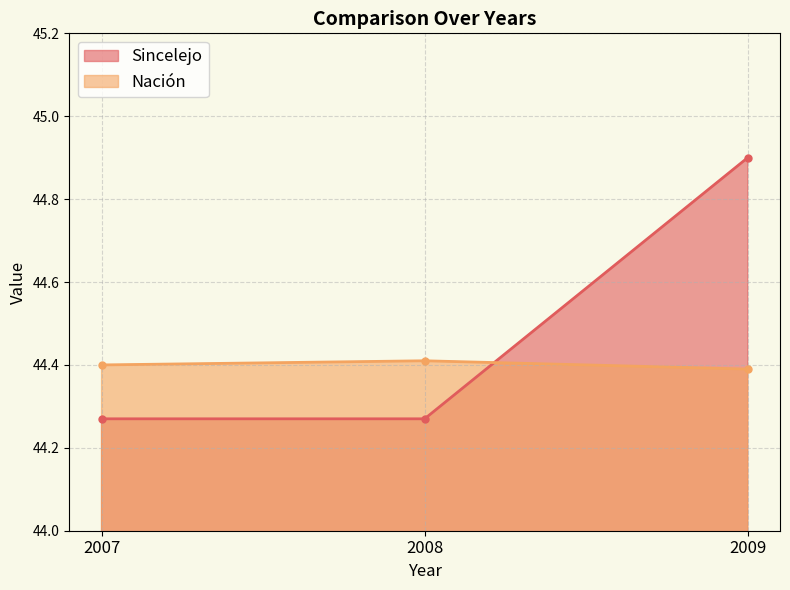

Count the Sincelejo values in the range 44 to 45.

3